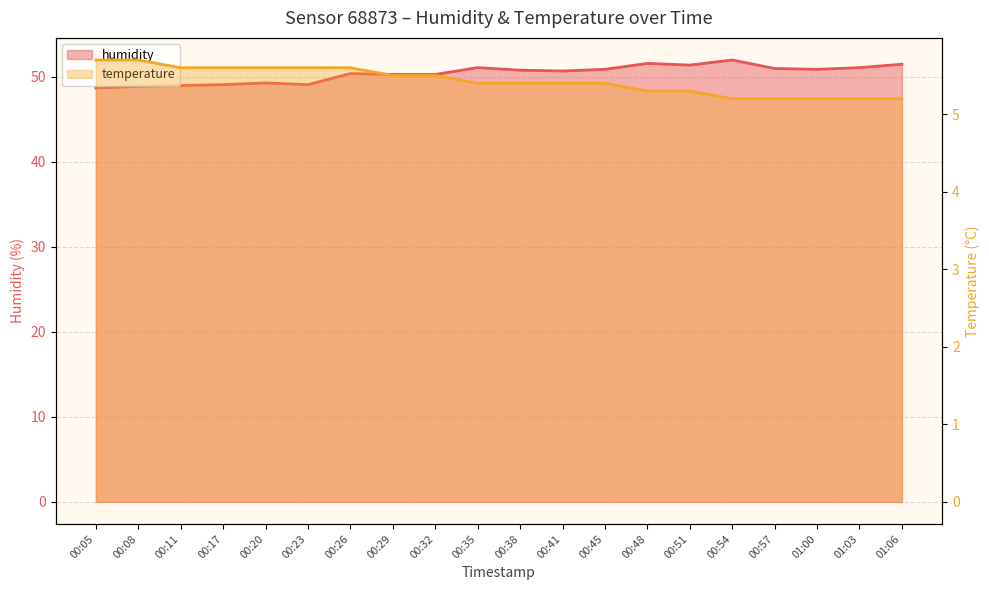

Reading left to right, what are all the values shown in this chart?

humidity: 48.7	48.9	49.0	49.1	49.3	49.1	50.4	50.3	50.3	51.1	50.8	50.7	50.9	51.6	51.4	52.0	51.0	50.9	51.1	51.5
temperature: 5.7	5.7	5.6	5.6	5.6	5.6	5.6	5.5	5.5	5.4	5.4	5.4	5.4	5.3	5.3	5.2	5.2	5.2	5.2	5.2